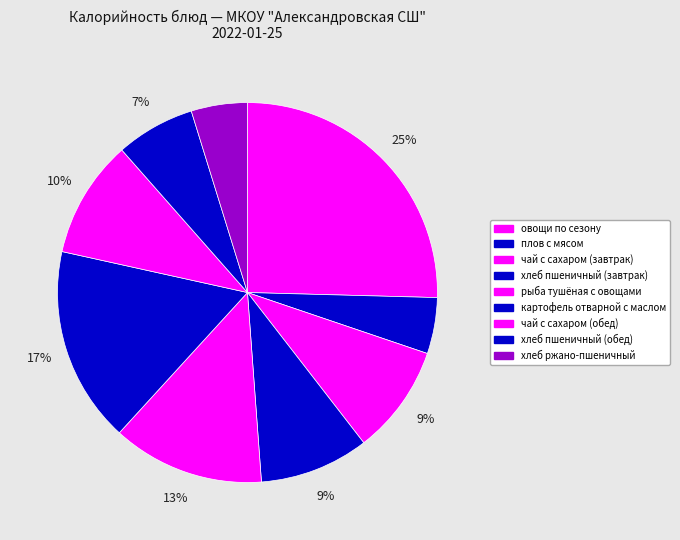

Count the number of slices in the pie.

9